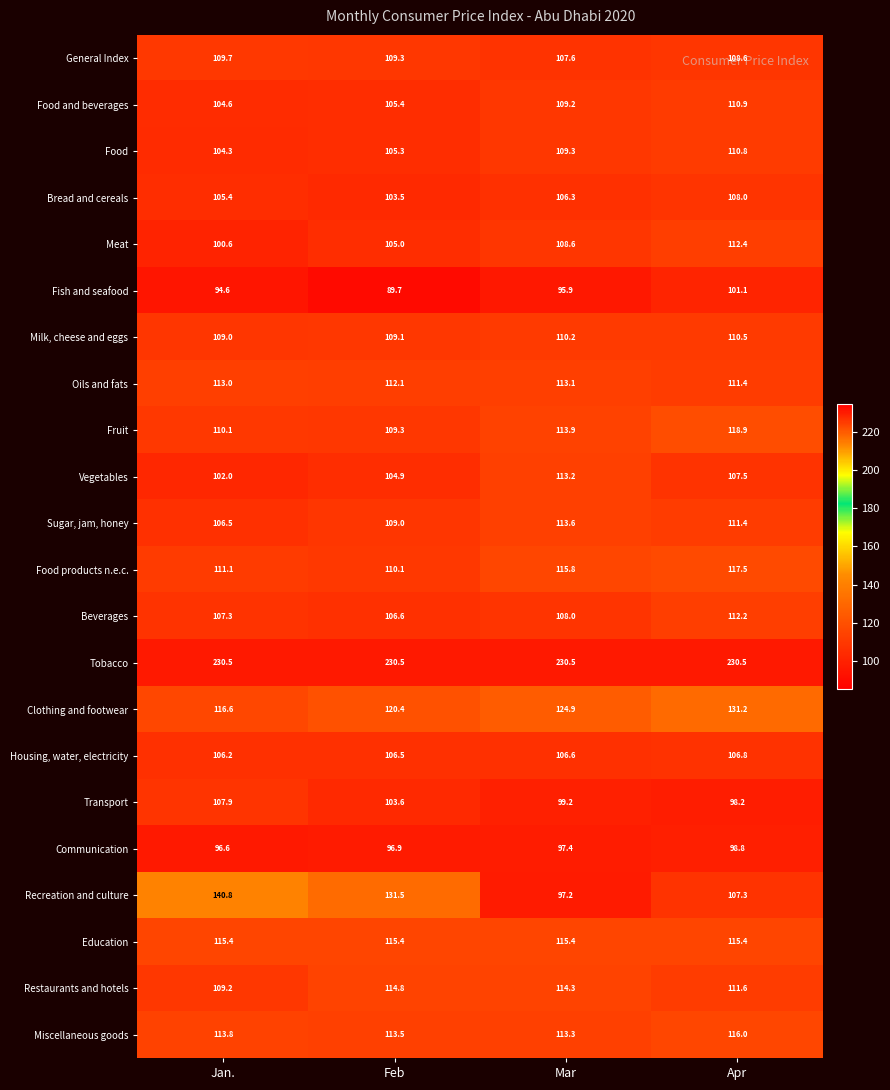

What is the maximum value for Food products n.e.c.?

117.5